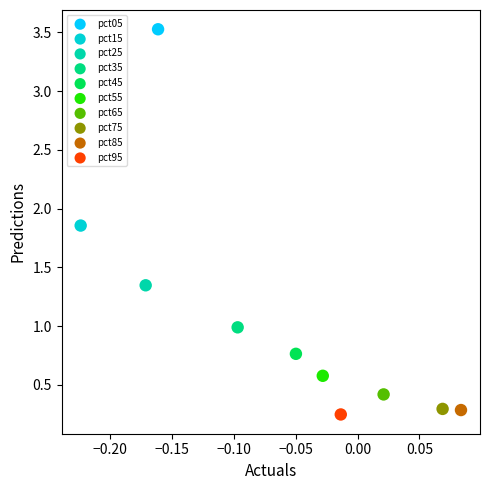

What are all the series names shown in the legend?

pct05, pct15, pct25, pct35, pct45, pct55, pct65, pct75, pct85, pct95